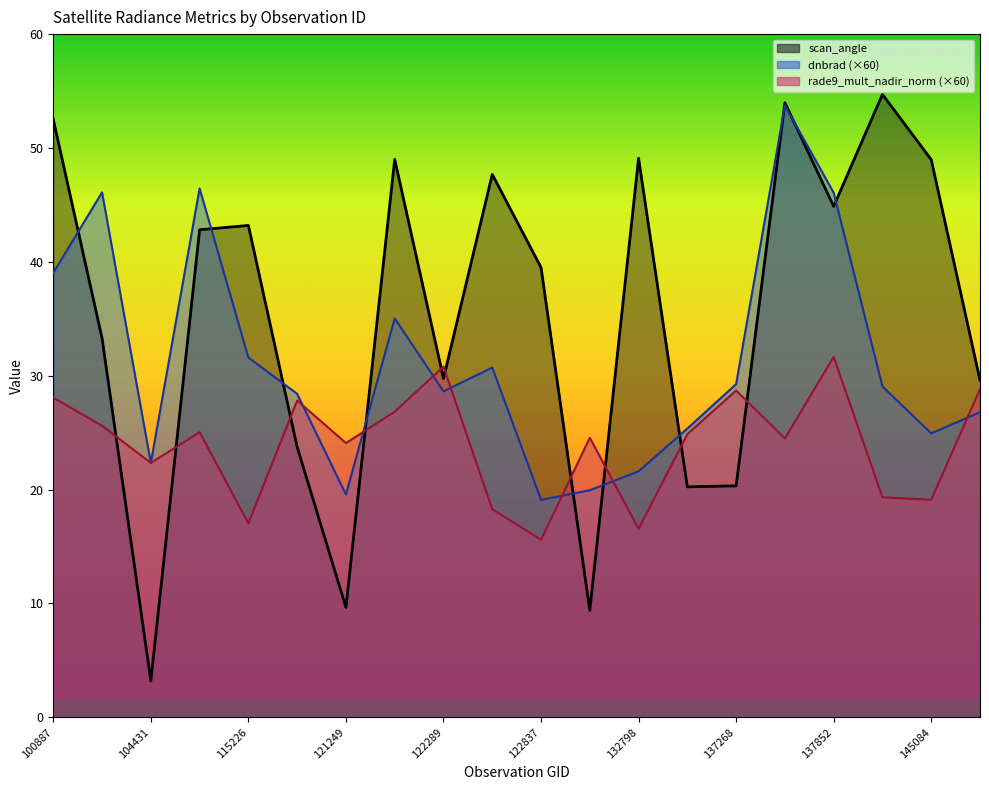

True or false: scan_angle has more than 2 interior local peaks.

True